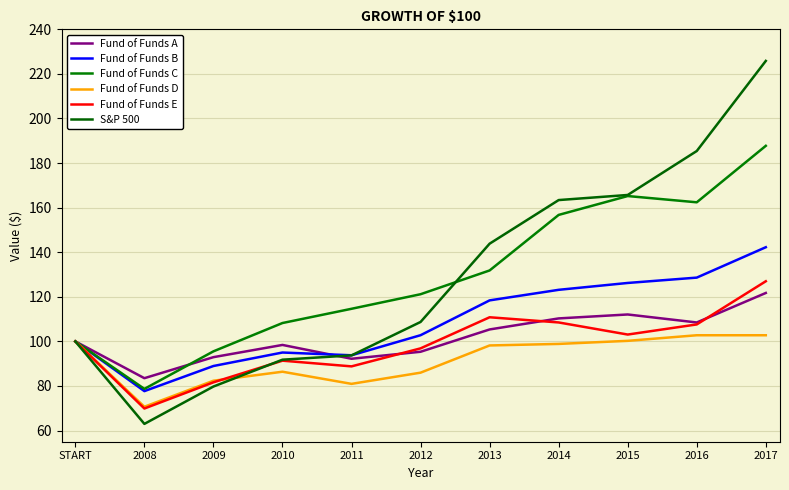

How many interior local peaks does the Fund of Funds D series have?

1